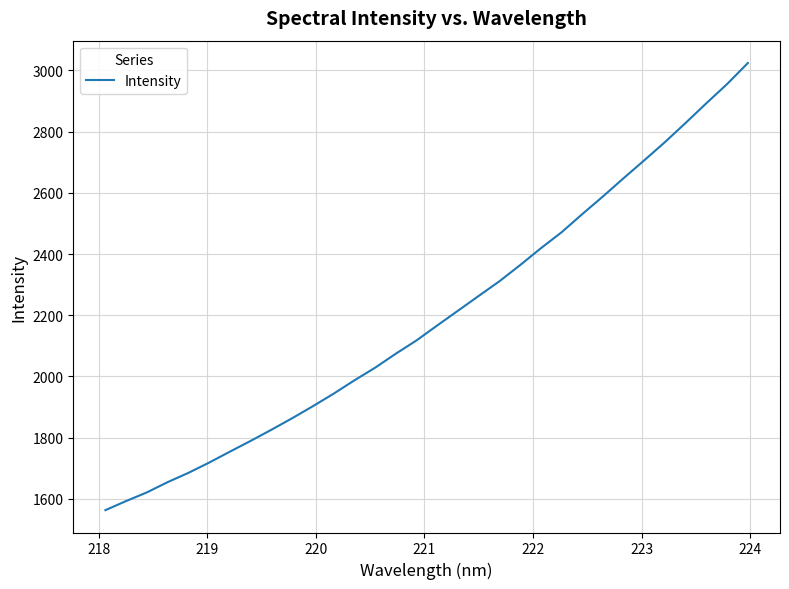

What is the minimum value shown in the chart?

1563.1